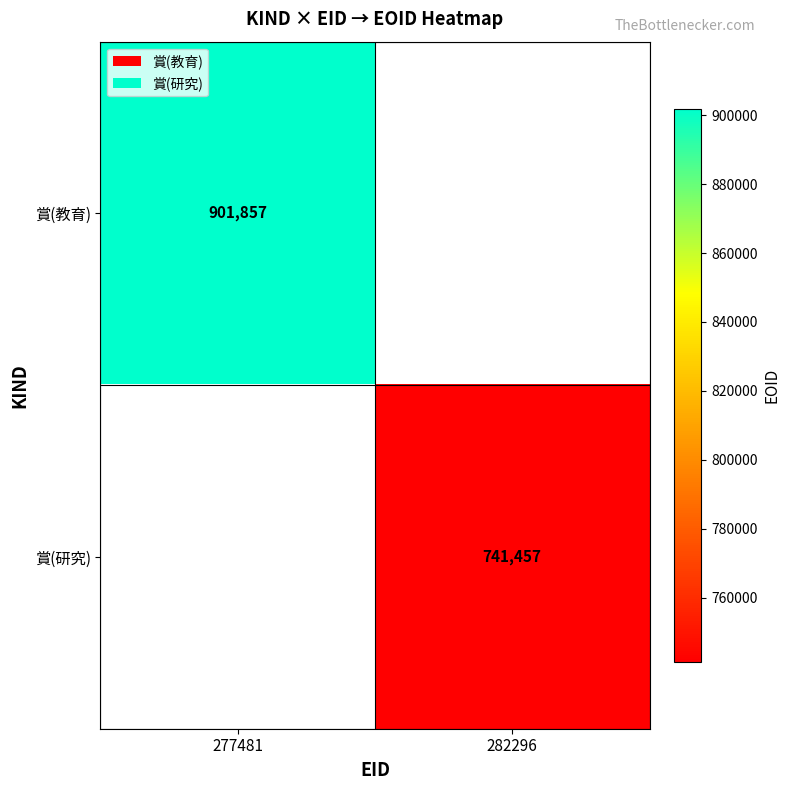

Between 282296 and 277481, which is larger?

277481